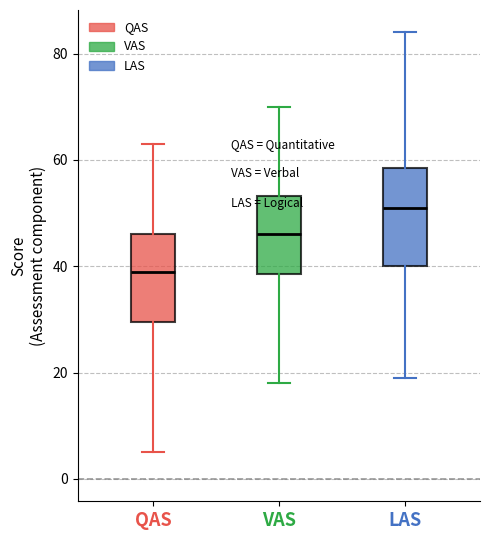

Reading left to right, read every box against the y-axis: the position of its median line, the range the box covers, and the ends of its whiskers. The values are not printed on the chart, so give them approximately, as read against the axis.

QAS: median 40, box 30 to 46, whiskers 6 to 64
VAS: median 46, box 38 to 54, whiskers 18 to 70
LAS: median 52, box 40 to 58, whiskers 20 to 84